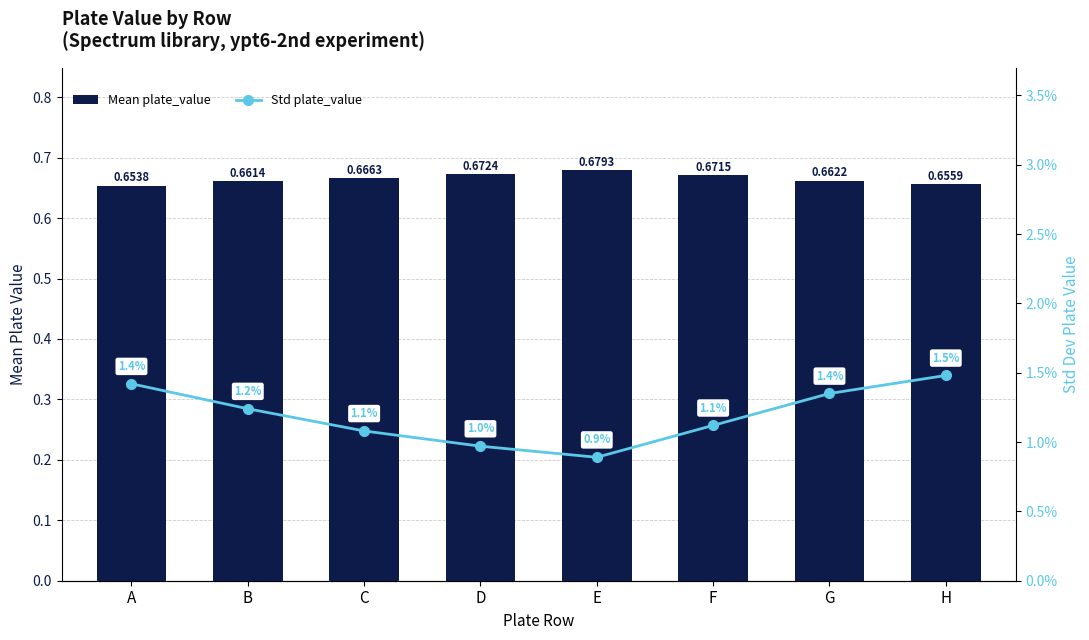

At which label does Mean plate_value reach its peak?

E